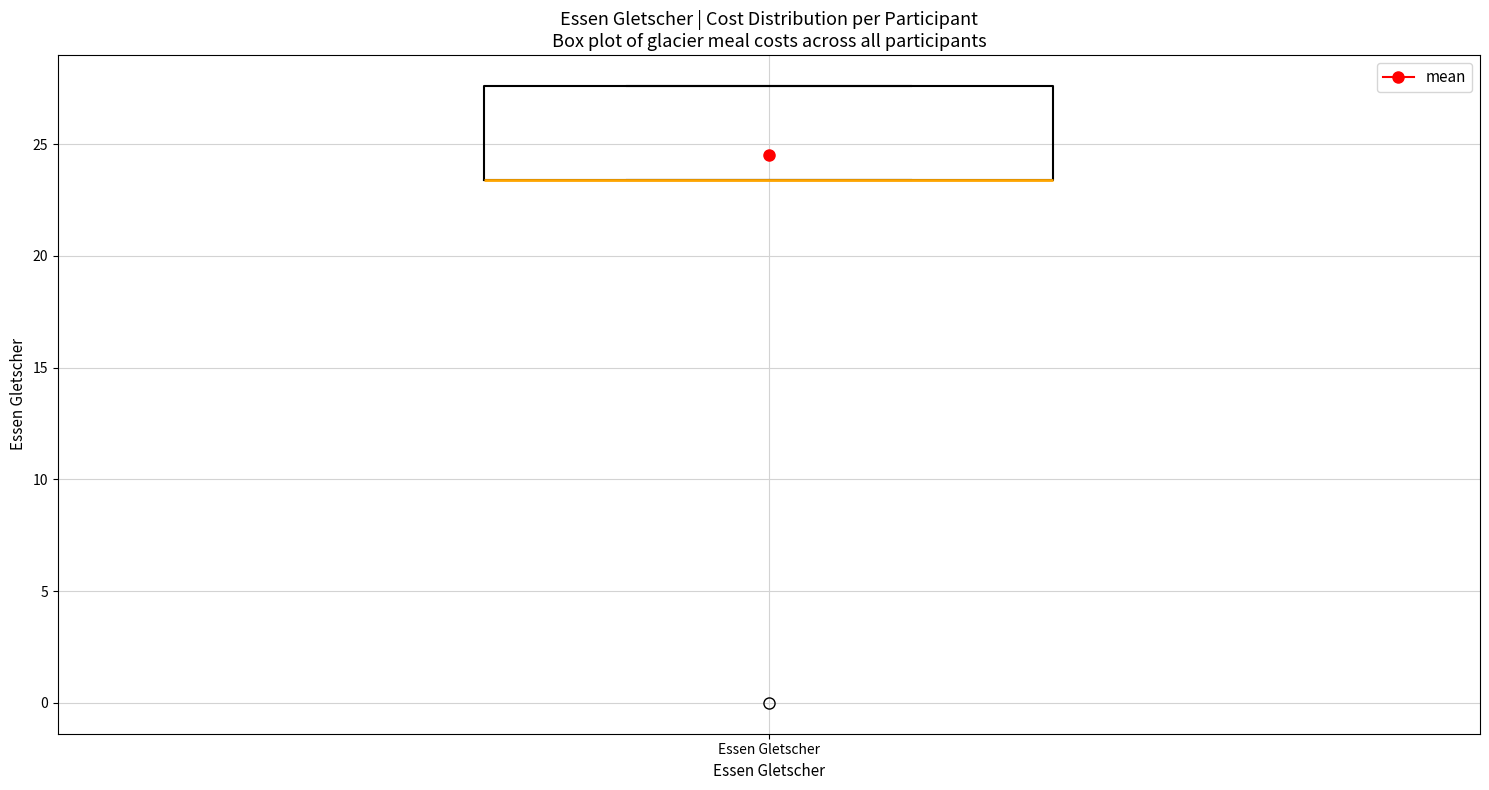

Transcribe this box plot: give where the median line is, the range the box spans, and where the two whiskers end, as read against the y-axis. The values are not printed on the chart, so give them approximately, as read against the axis.

median 23.5 (drawn on the box's lower edge), box 23.5 to 27.5, whiskers 23.5 to 27.5